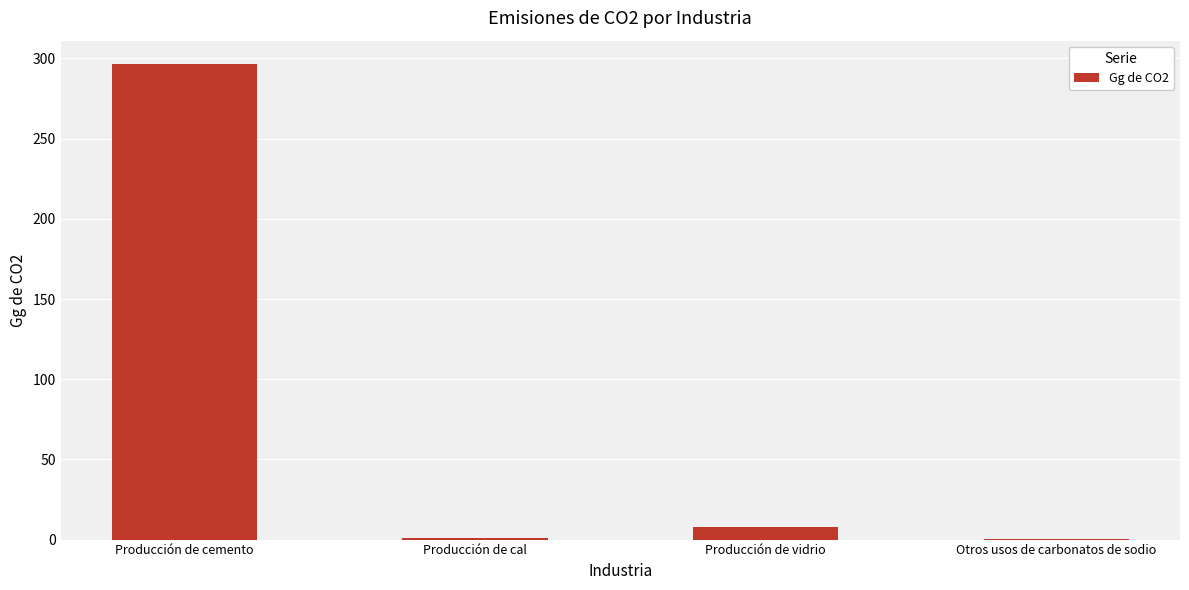

The chart shows a value of 127.5 at Producción de cemento. True or false?

False